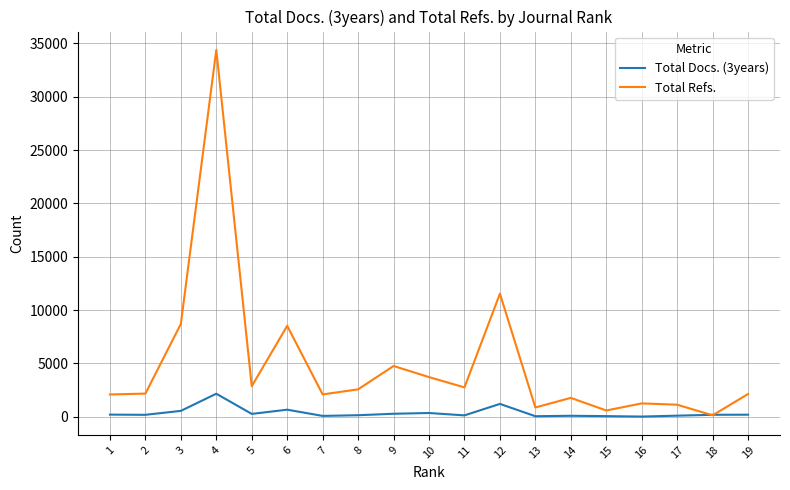

True or false: Total Docs. (3years) has more than 0 interior local peaks.

True